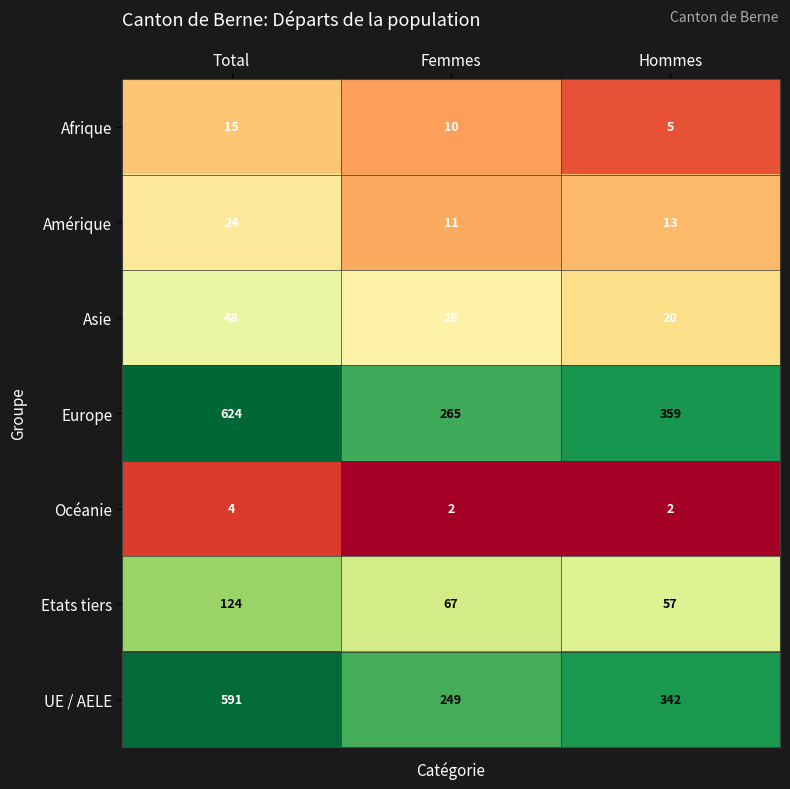

Where is Etats tiers nearest to the value 90?

Femmes